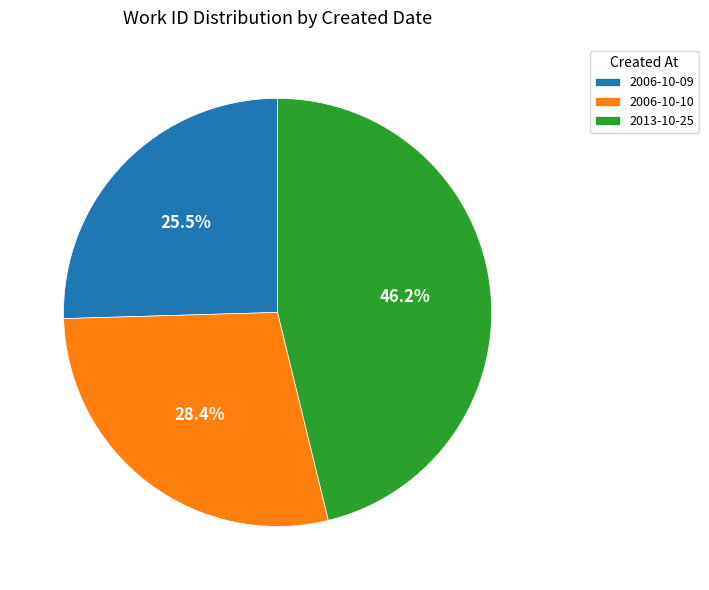

Rank the categories by value from lowest to highest.

2006-10-09, 2006-10-10, 2013-10-25